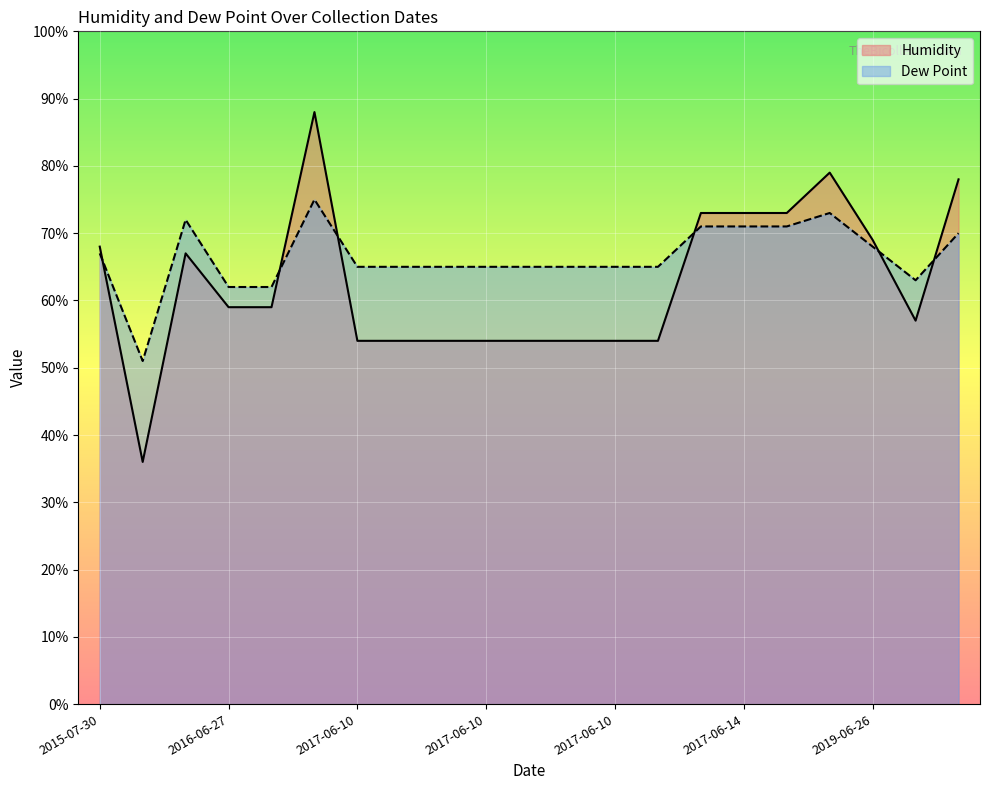

The value of Humidity at 2021-07-03 is 57. True or false?

True